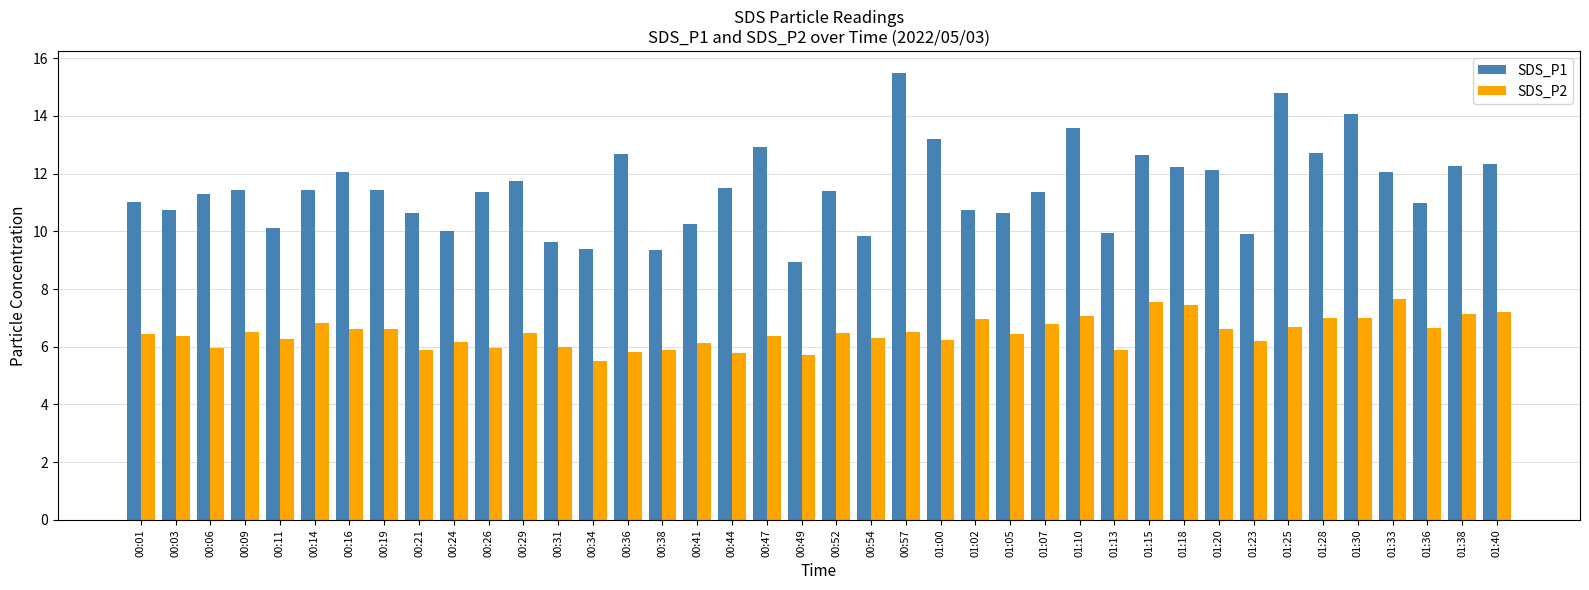

Is it true that SDS_P2 equals 9.3 at 00:34?

False